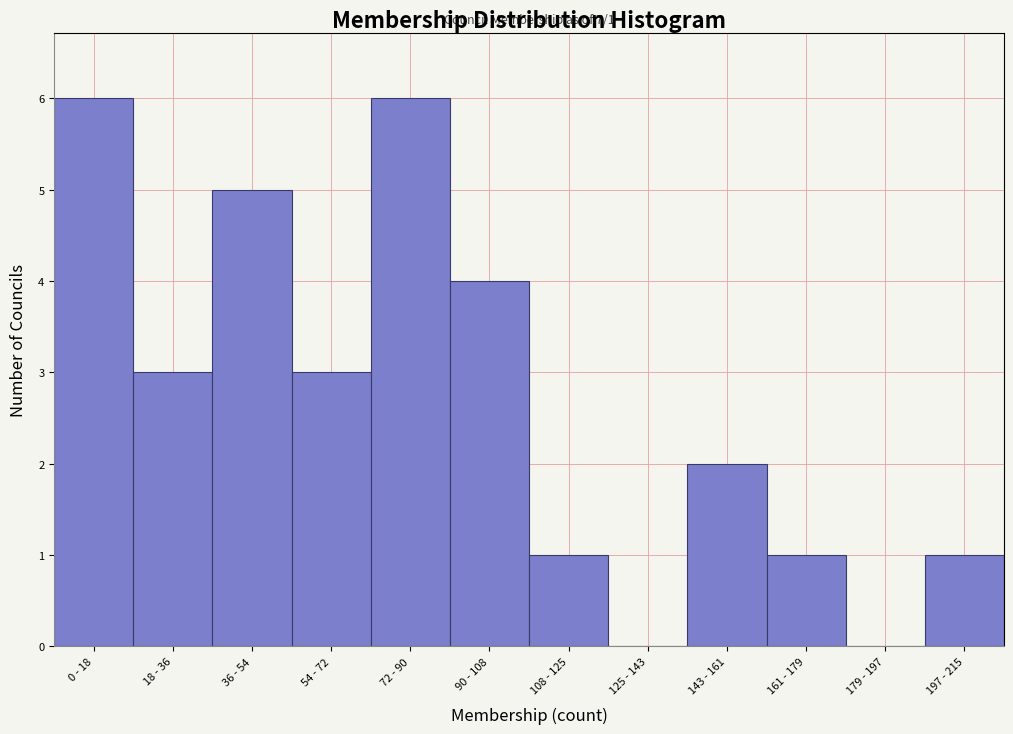

Reading left to right, transcribe all the data shown in this chart.

0 - 18=6	18 - 36=3	36 - 54=5	54 - 72=3	72 - 90=6	90 - 108=4	108 - 125=1	125 - 143=0	143 - 161=2	161 - 179=1	179 - 197=0	197 - 215=1